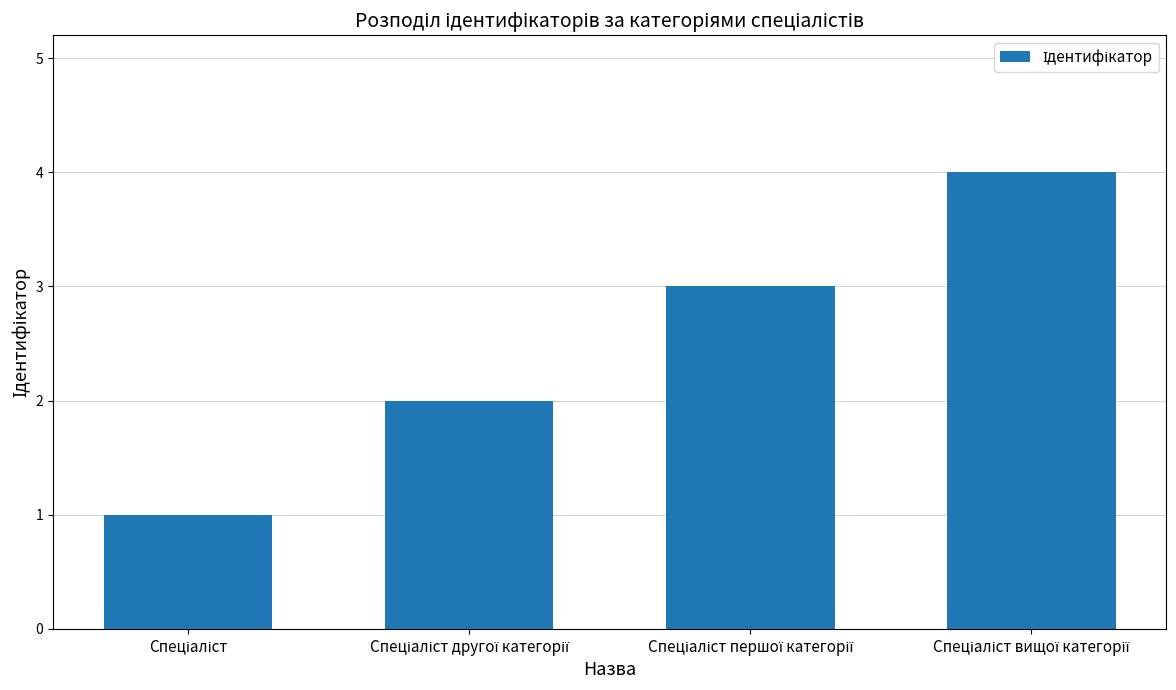

What is the maximum value shown in the chart?

4